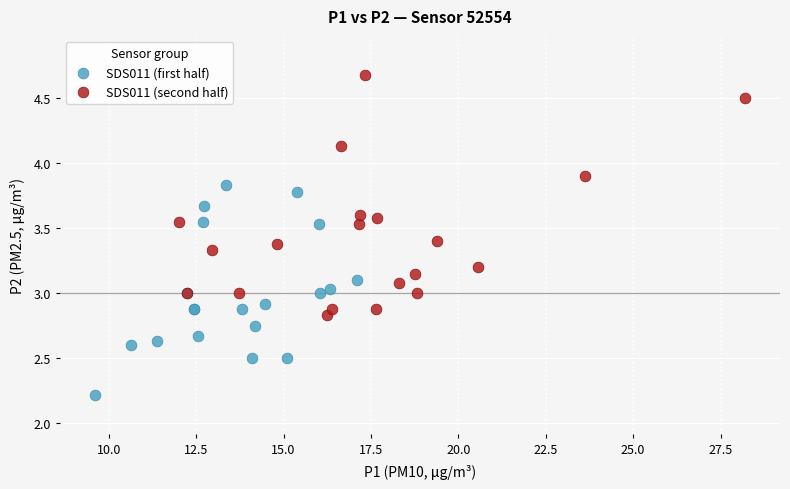

Which series has the widest spread of Y values?

SDS011 (second half)